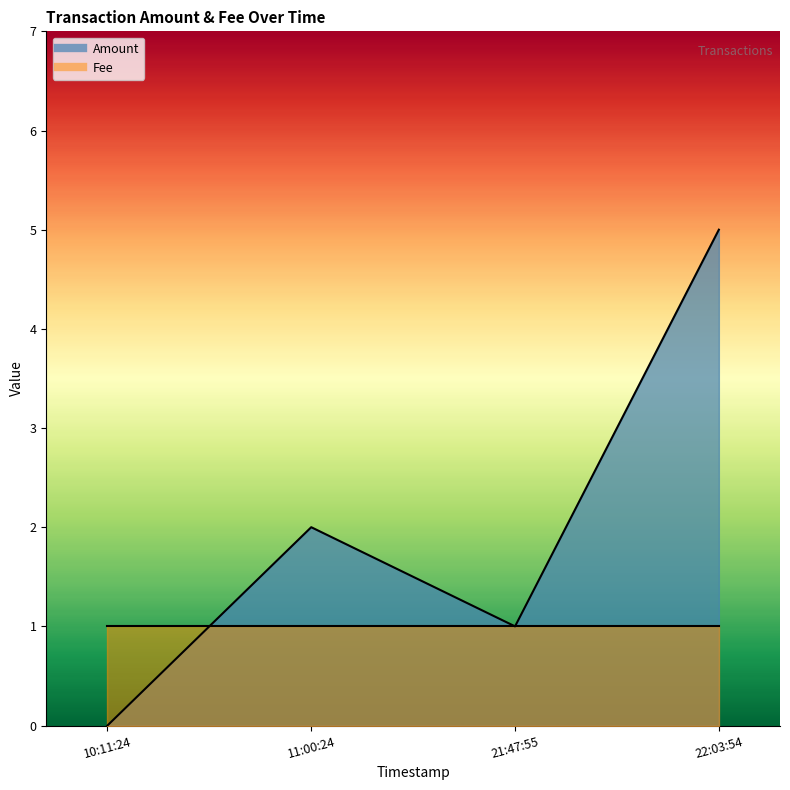

What is the greatest value displayed?

5